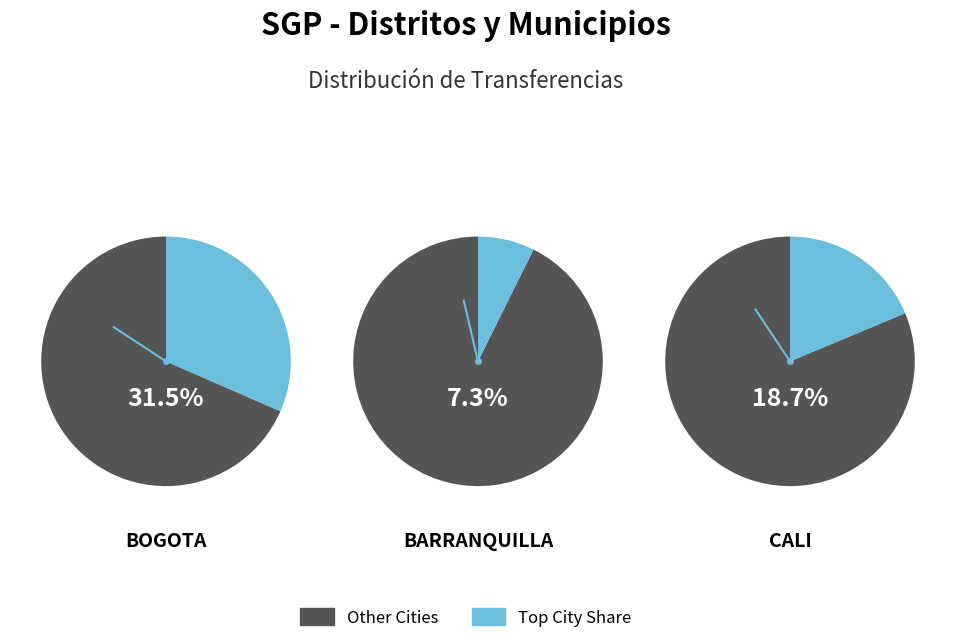

To the nearest percent, what percentage of the pie is BARRANQUILLA?

7%